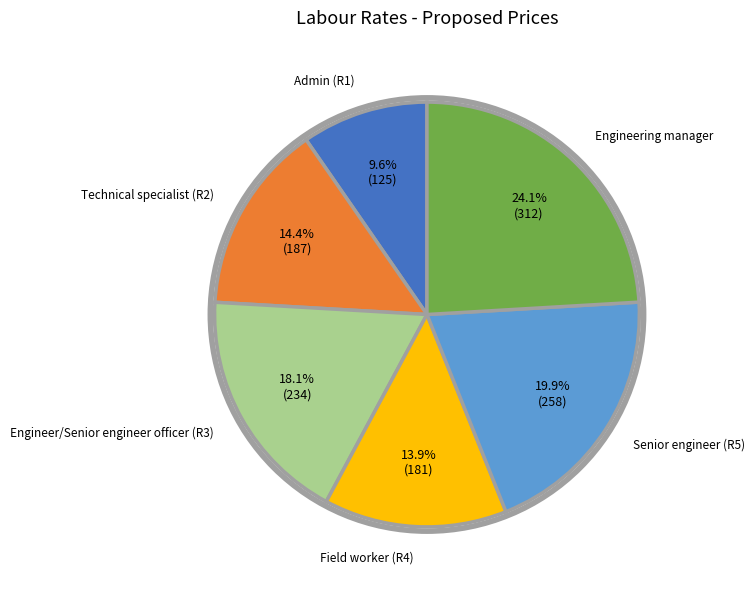

Does any single category account for the majority?

No